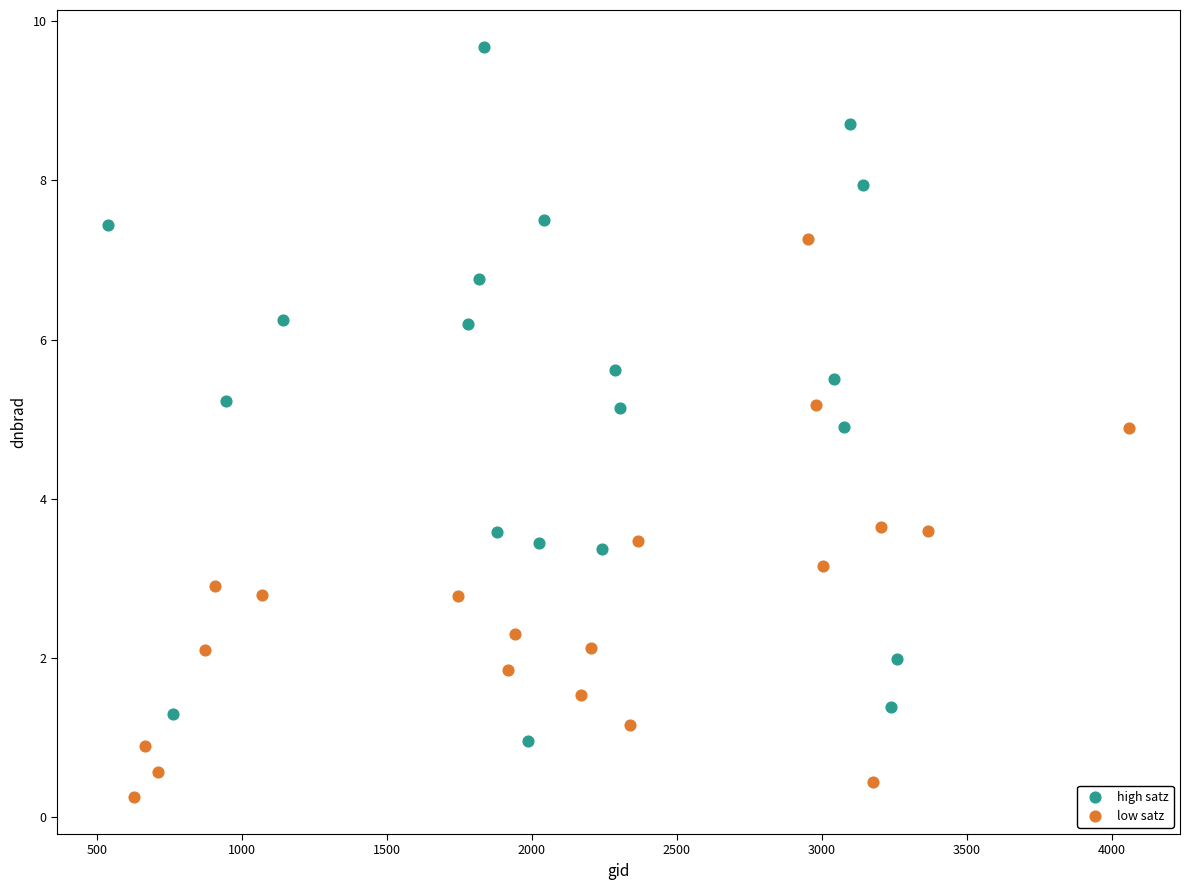

Which series contains the highest Y value?

high satz